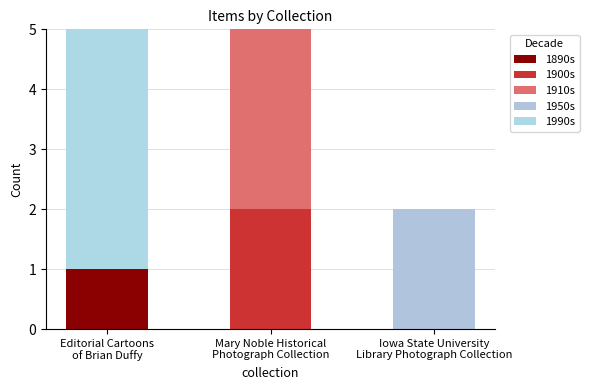

At how many categories does at least one series exceed 1?

3